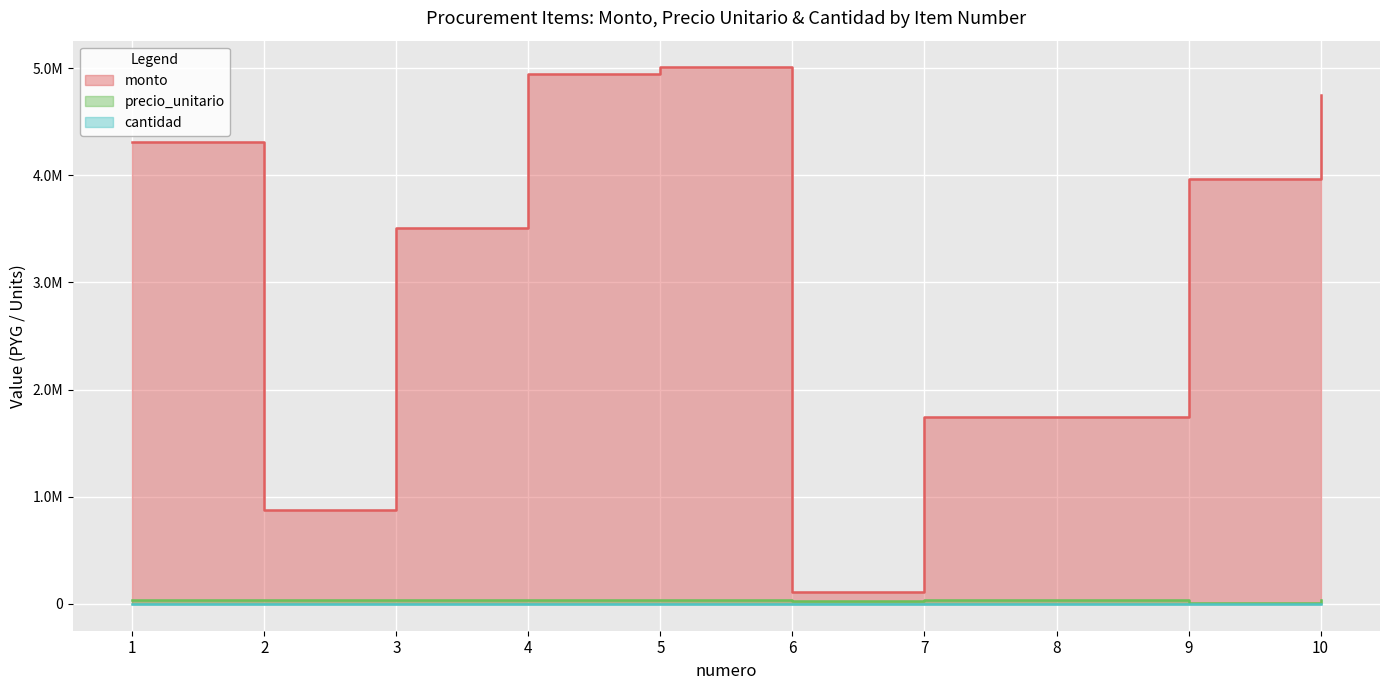

How many data points does each series have?

10